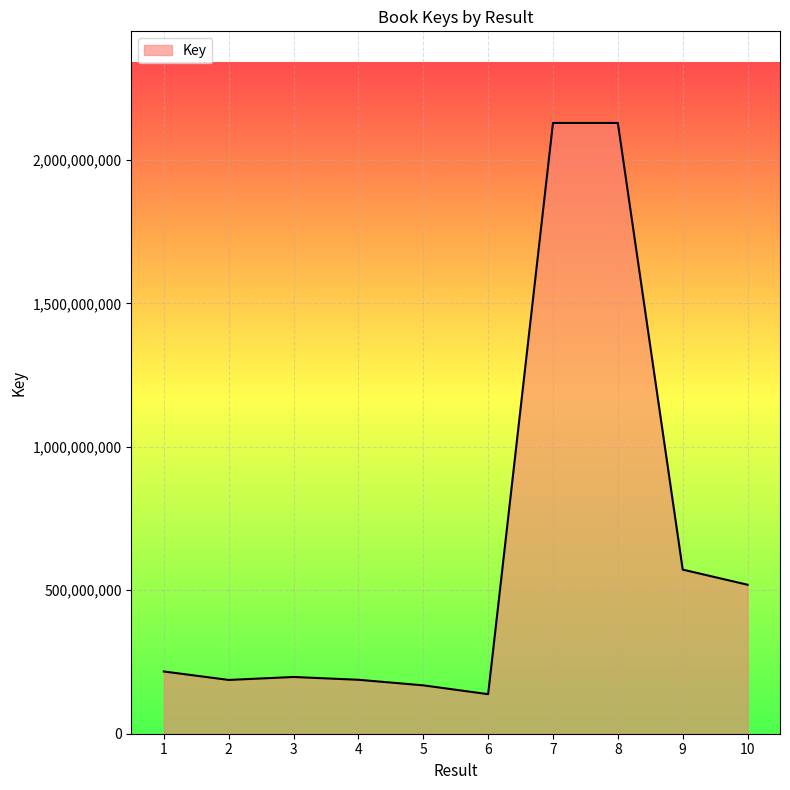

Between 7 and 6, which is larger?

7